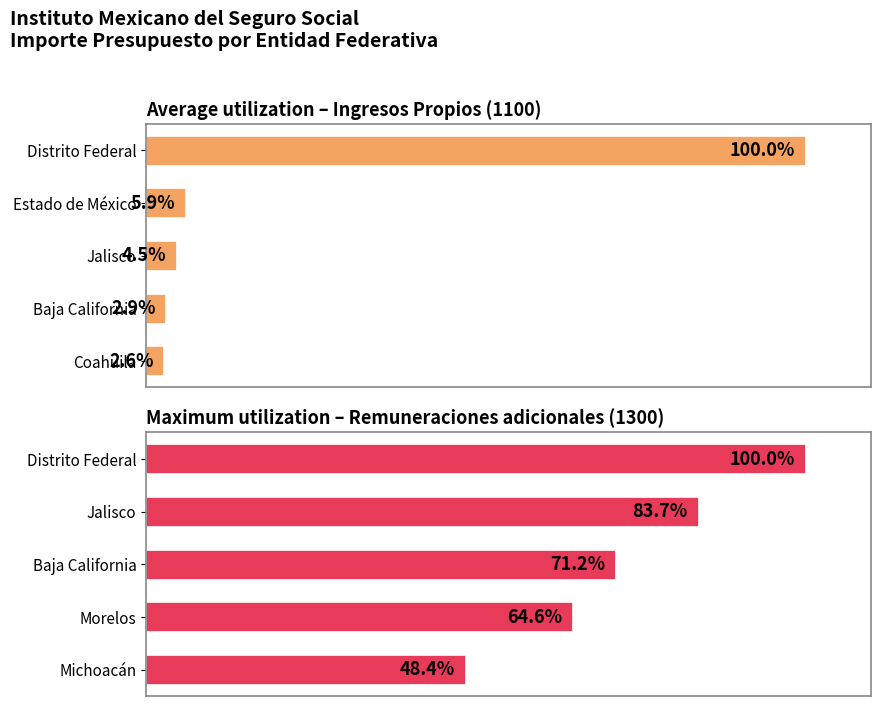

What is the highest value of the Average utilization series?

100.0